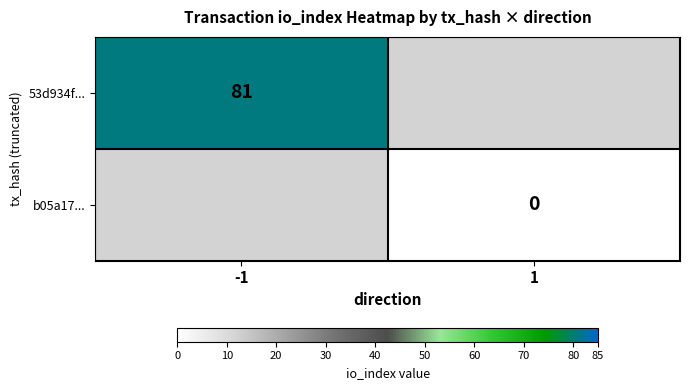

Which category has the lowest value across all series?

1